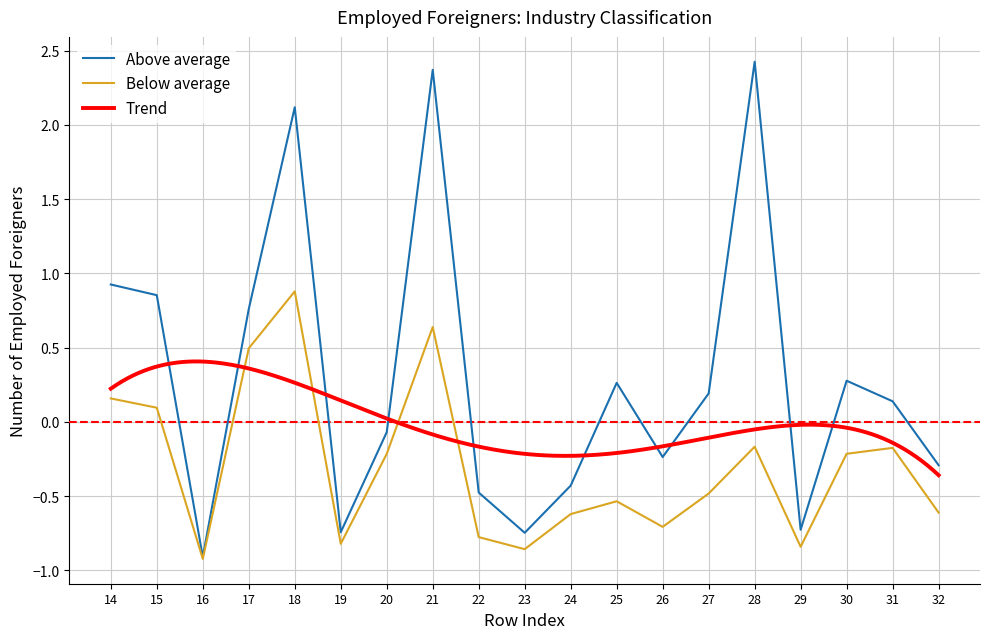

Rank the series at 32 from highest to lowest value.

Above average, Below average